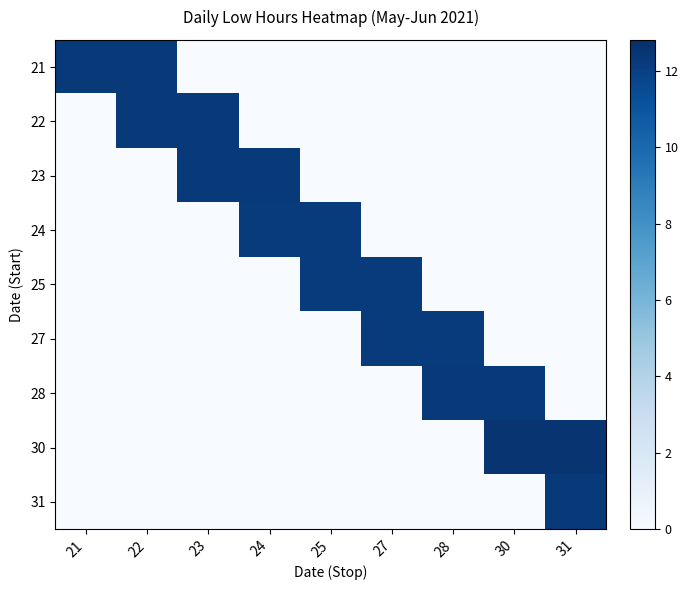

How many categories are shown in the chart?

9